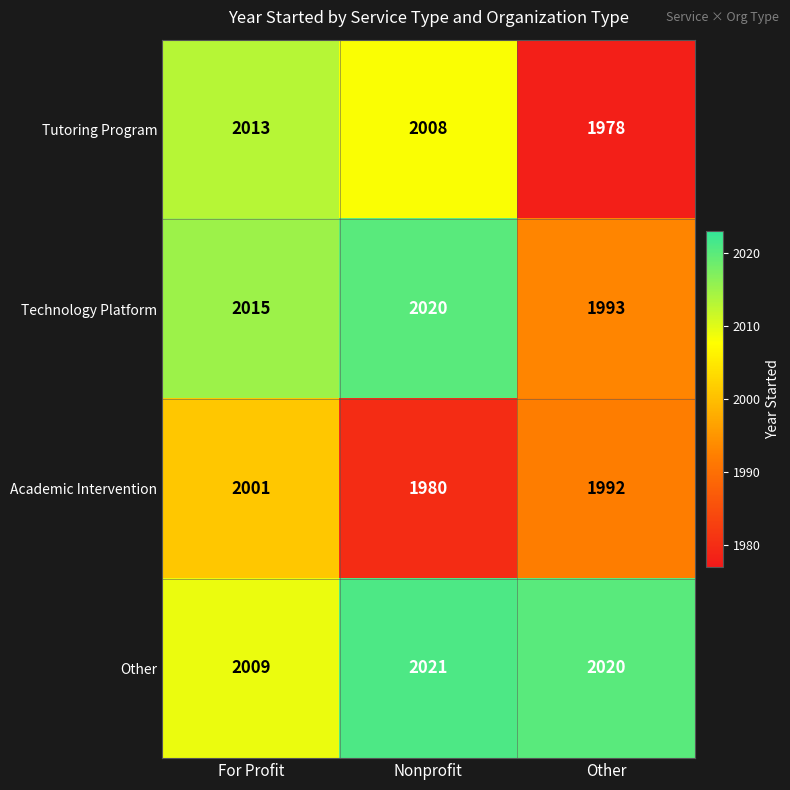

How many categories are shown in the chart?

3